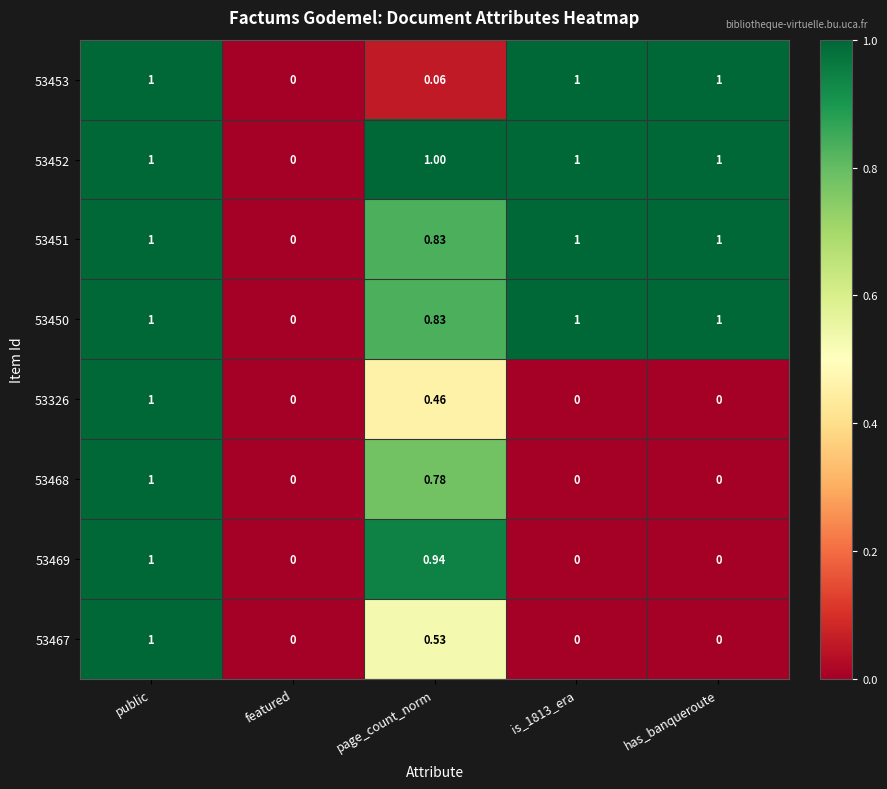

How many data points does each series have?

5